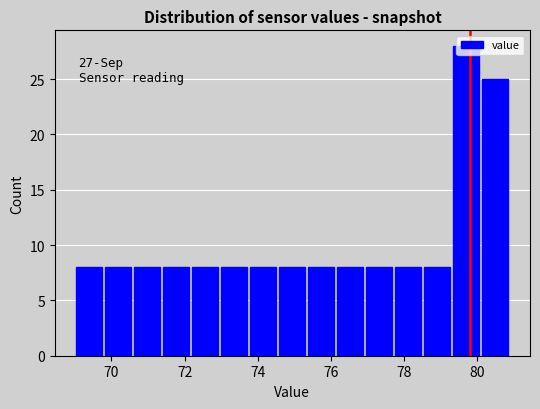

Around what value on the x-axis is the tallest bar? Give the approximate position of its centre, as read against the axis.

79.8